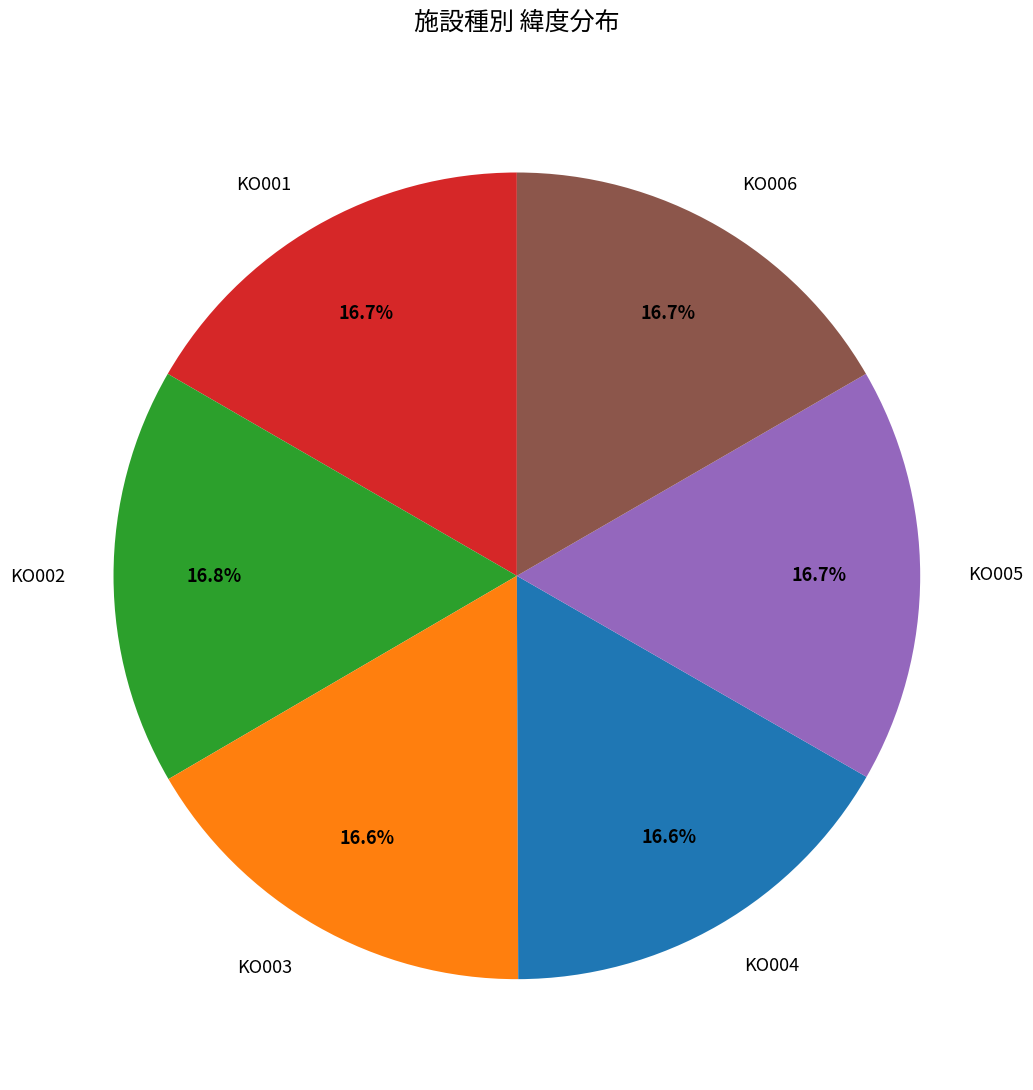

Does KO004 represent more than half of the total?

No